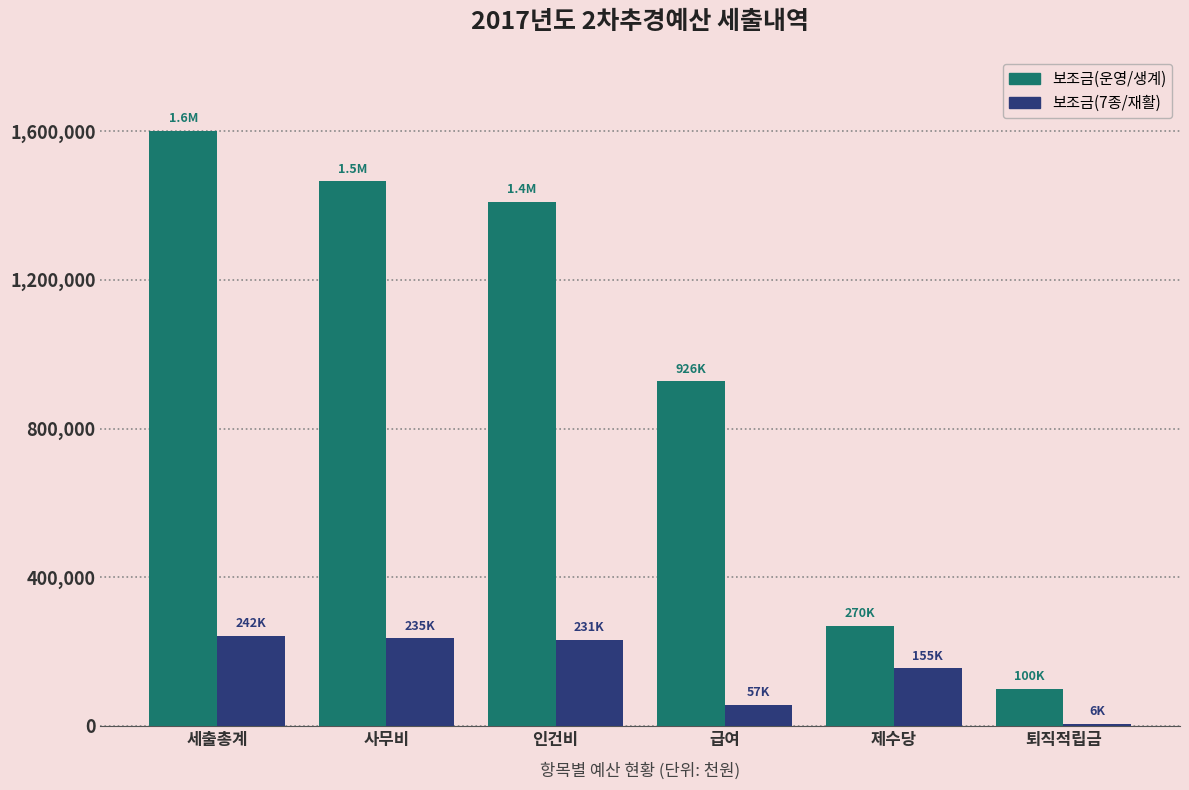

The value of 보조금(7종/재활) at 세출총계 is 421714. True or false?

False